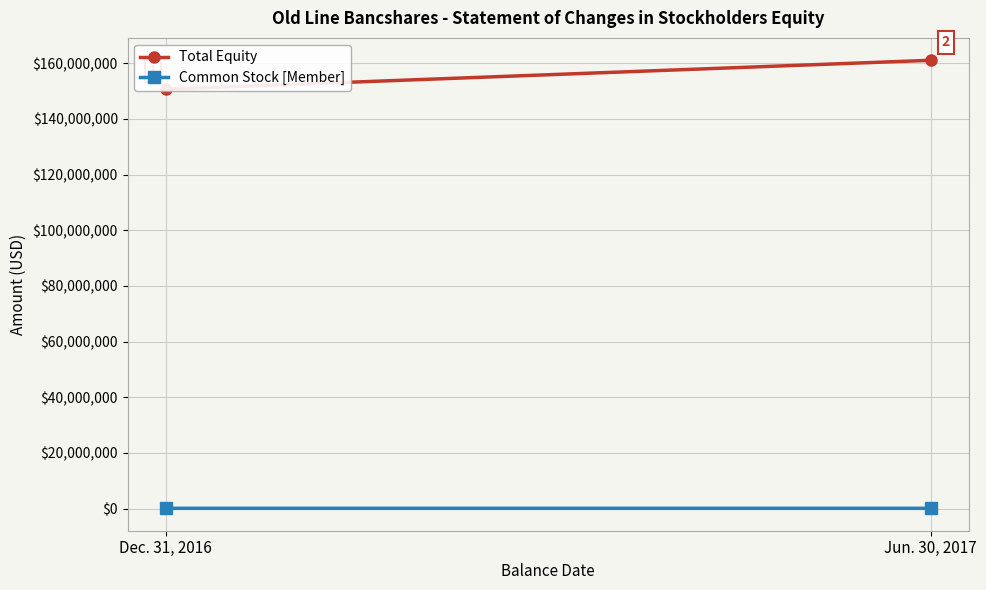

What is the label of the 1st point from the left?

Dec. 31, 2016